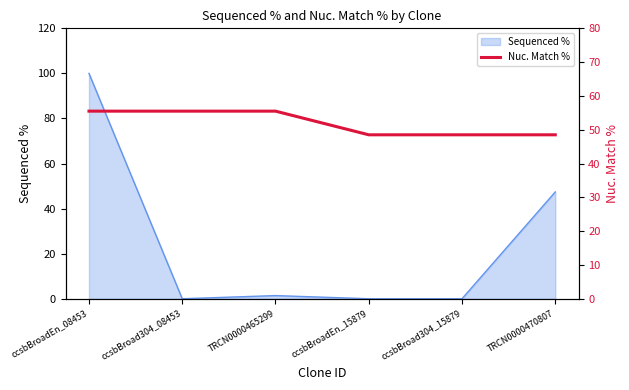

What is the maximum value shown in the chart?

55.5